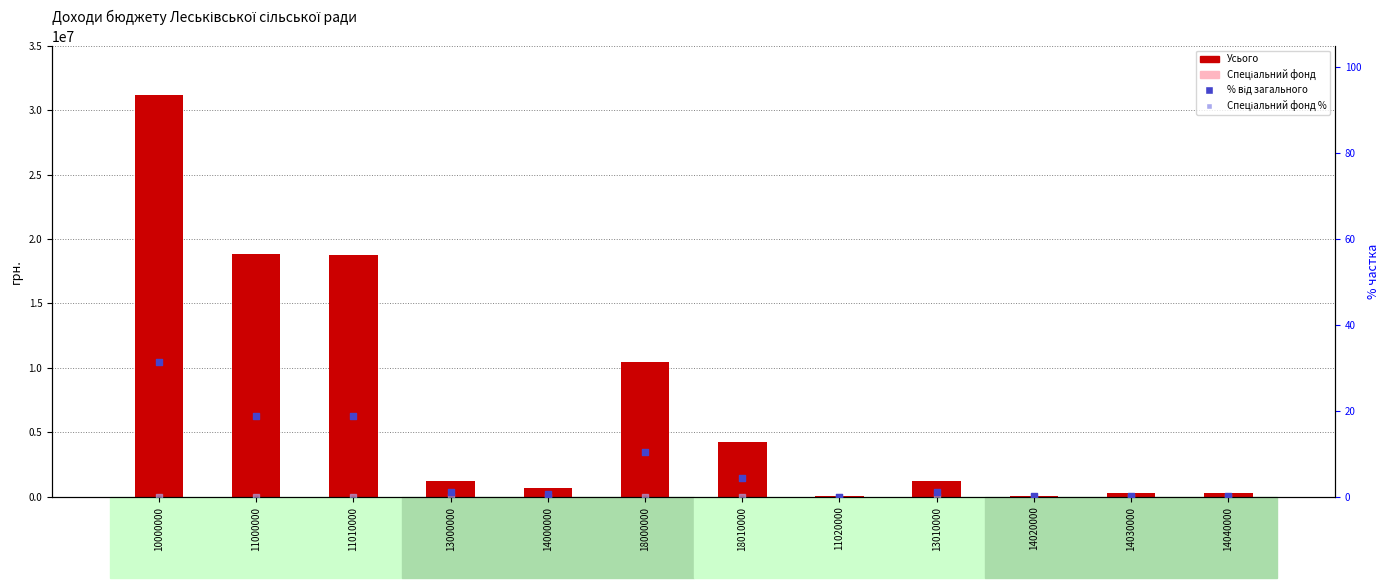

Is the value of % від загального at 11020000 greater than the value of Спеціальний фонд % at 14040000?

Yes